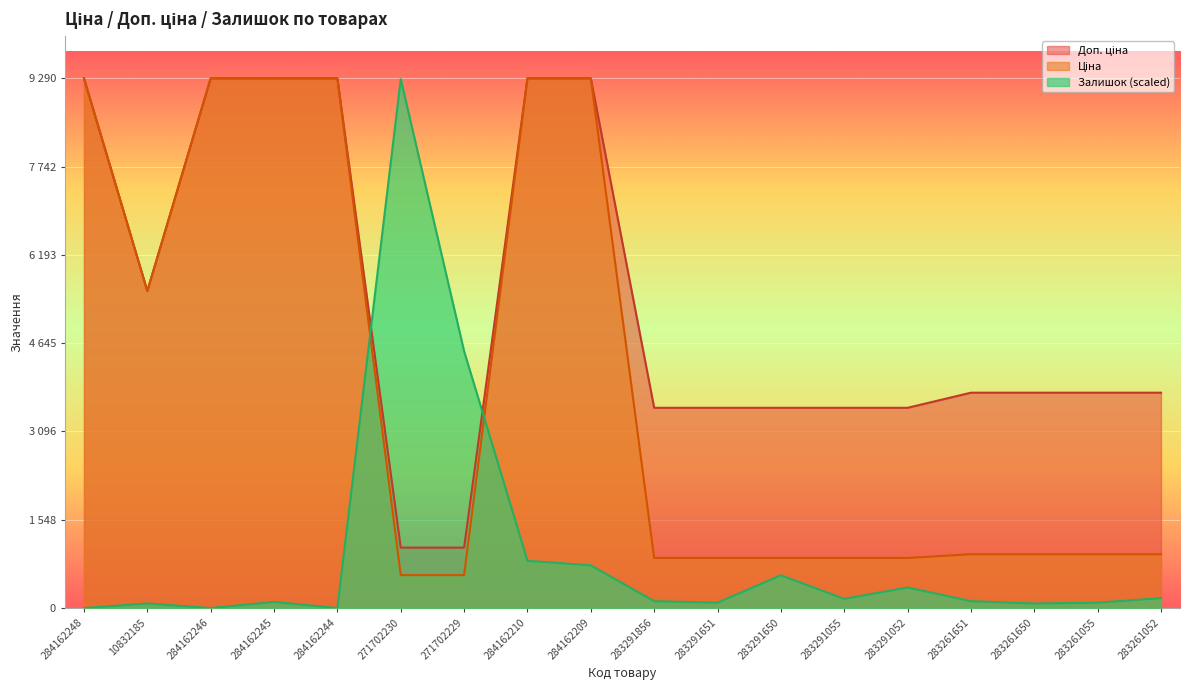

Which series has the widest spread of values?

Залишок (scaled)